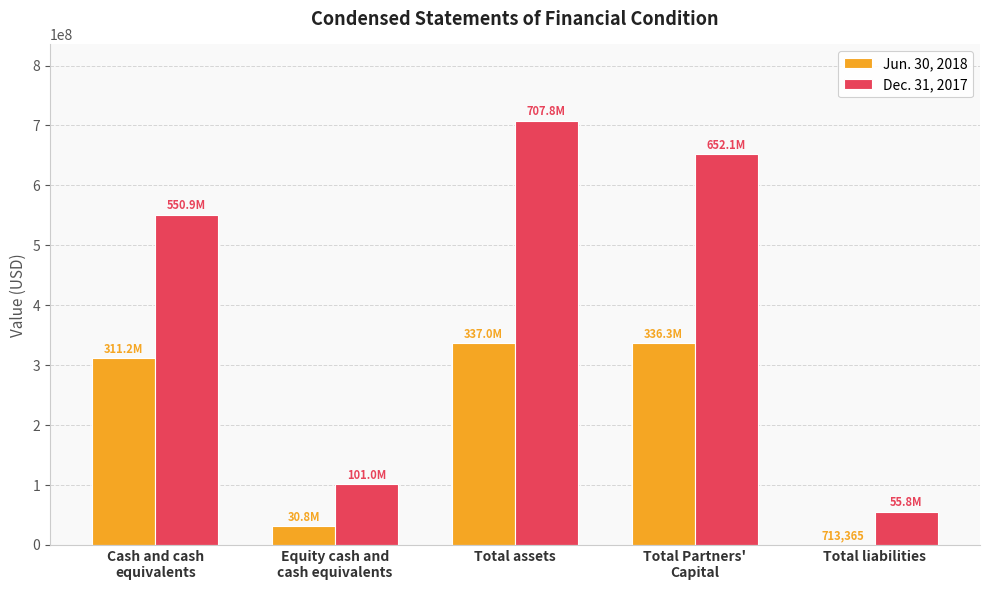

Count the number of categories in the chart.

5